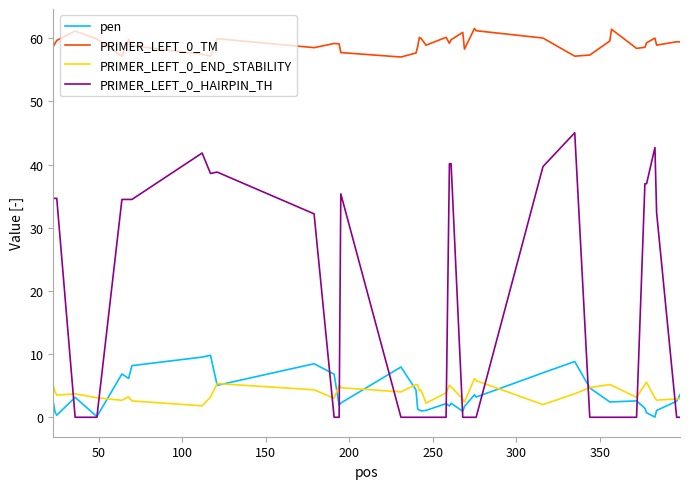

True or false: PRIMER_LEFT_0_END_STABILITY and PRIMER_LEFT_0_HAIRPIN_TH intersect in this chart.

True